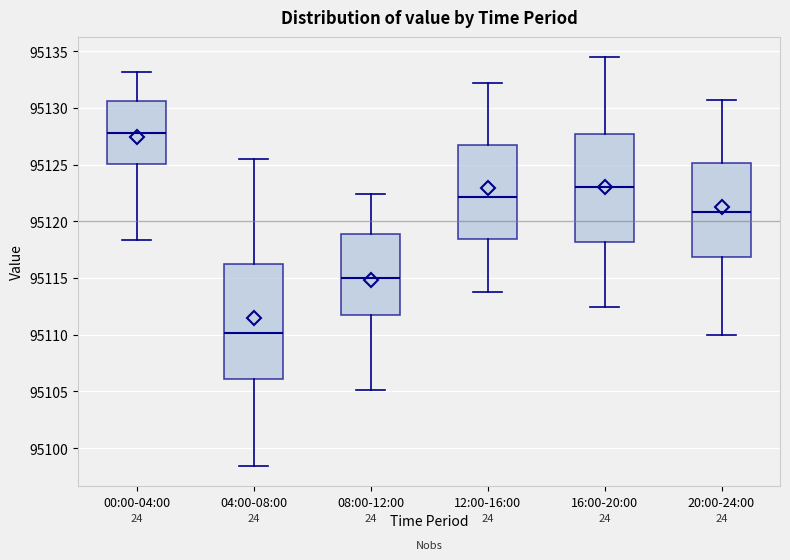

Which box's median line is the highest?

00:00-04:00